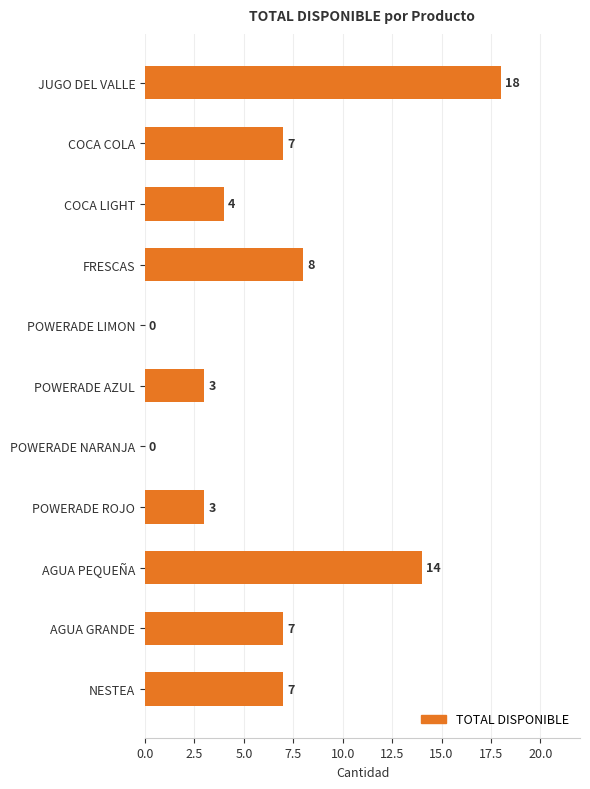

What is the change in value from FRESCAS to POWERADE ROJO?

-5